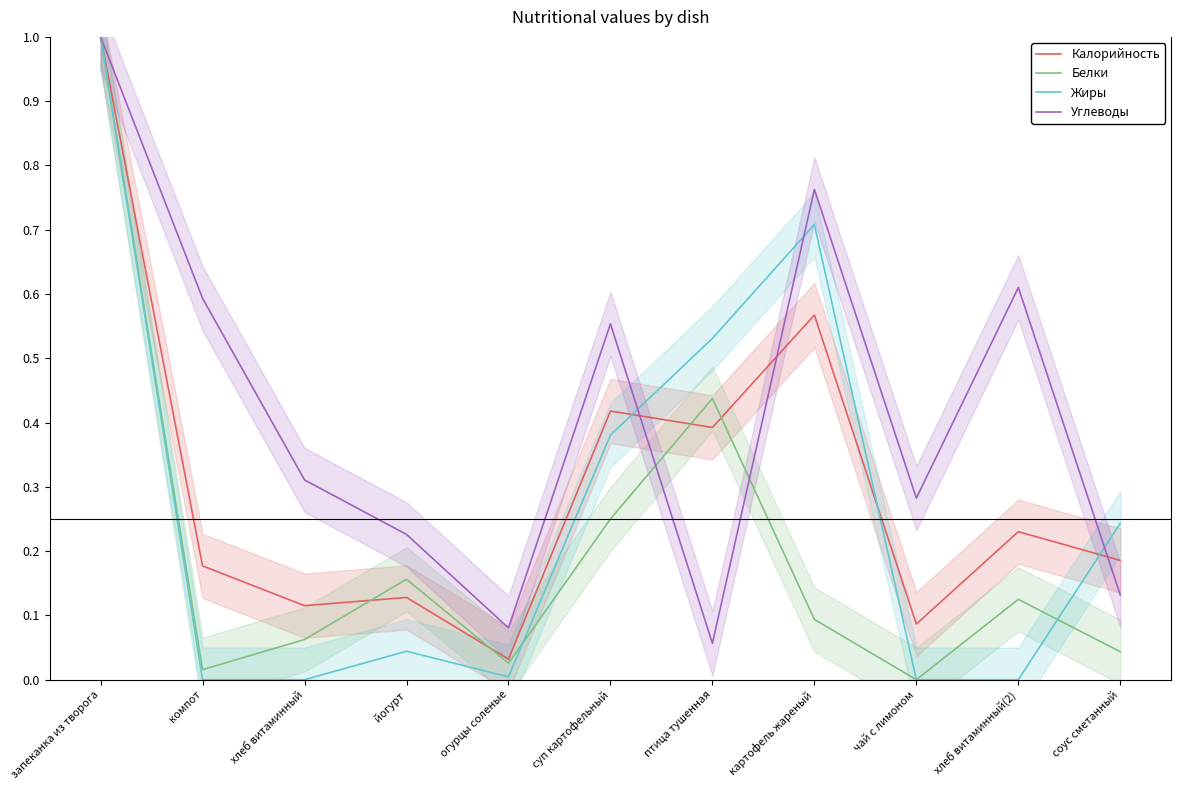

What is the difference between the second highest and second lowest values in the Углеводы series?

0.7